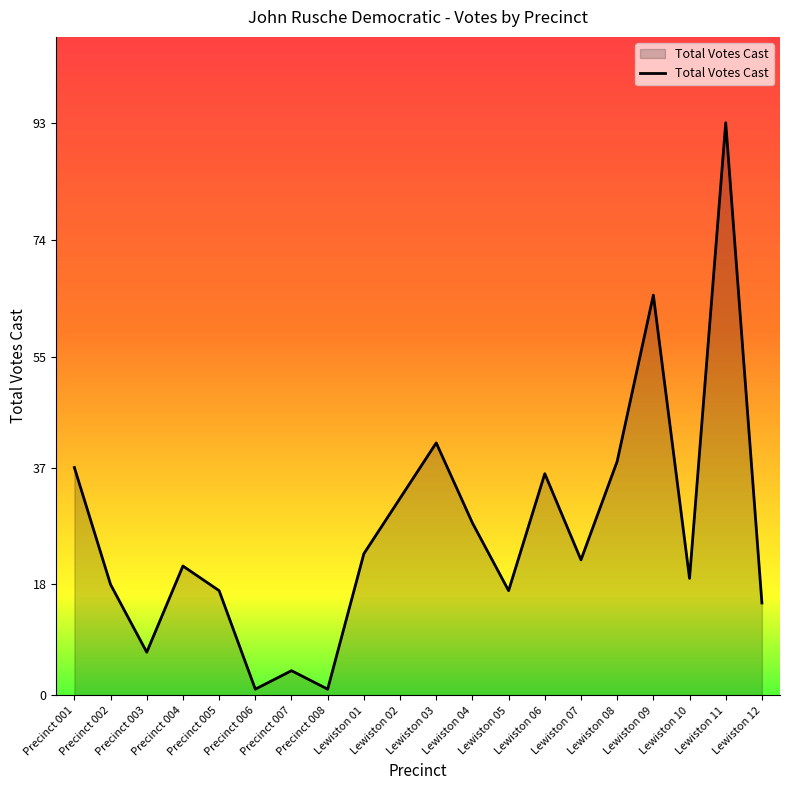

What is the greatest value displayed?

93